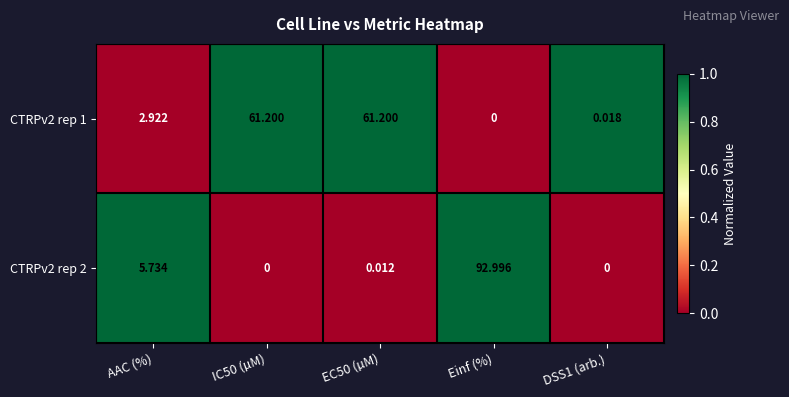

At which category is the sum across all series the highest?

Einf (%)